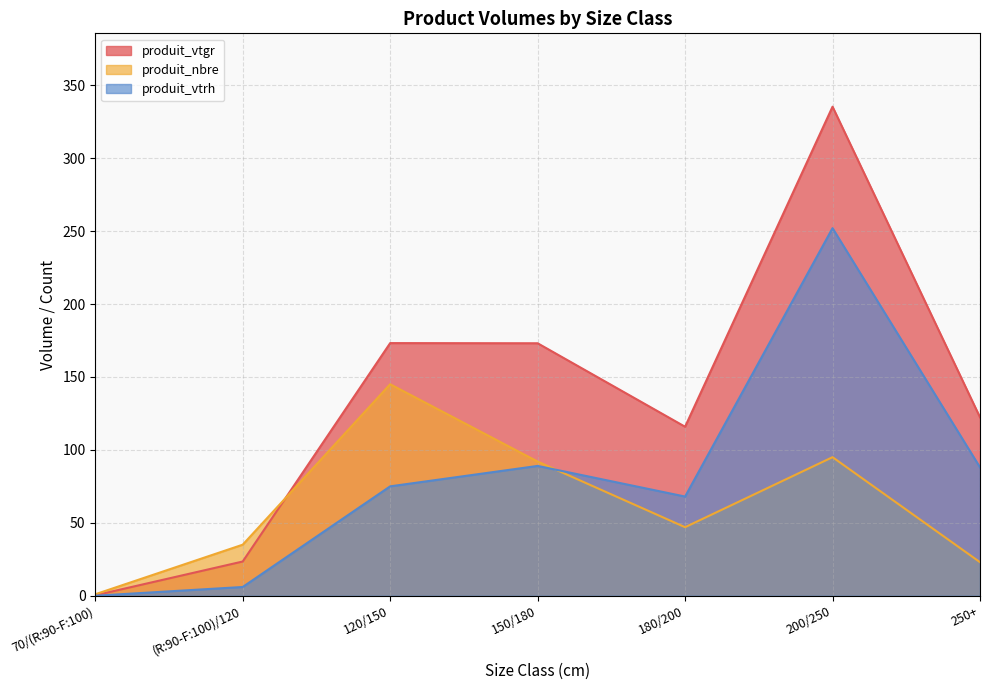

What is the sum of all produit_vtgr values?

943.5